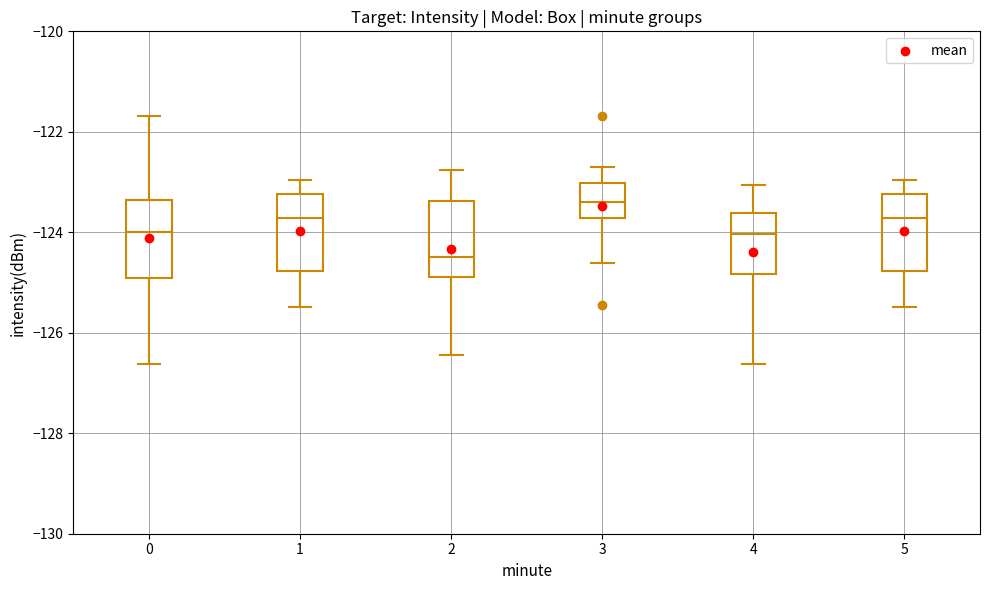

Reading left to right, transcribe this box plot: for each box, give where its median line is, the range the box spans, and where its two whiskers end, as read against the y-axis. The values are not printed on the chart, so give them approximately, as read against the axis.

0: median -124.0, box -125.0 to -123.4, whiskers -126.6 to -121.6
1: median -123.8, box -124.8 to -123.2, whiskers -125.4 to -123.0
2: median -124.4, box -124.8 to -123.4, whiskers -126.4 to -122.8
3: median -123.4, box -123.8 to -123.0, whiskers -124.6 to -122.6
4: median -124.0, box -124.8 to -123.6, whiskers -126.6 to -123.0
5: median -123.8, box -124.8 to -123.2, whiskers -125.4 to -123.0